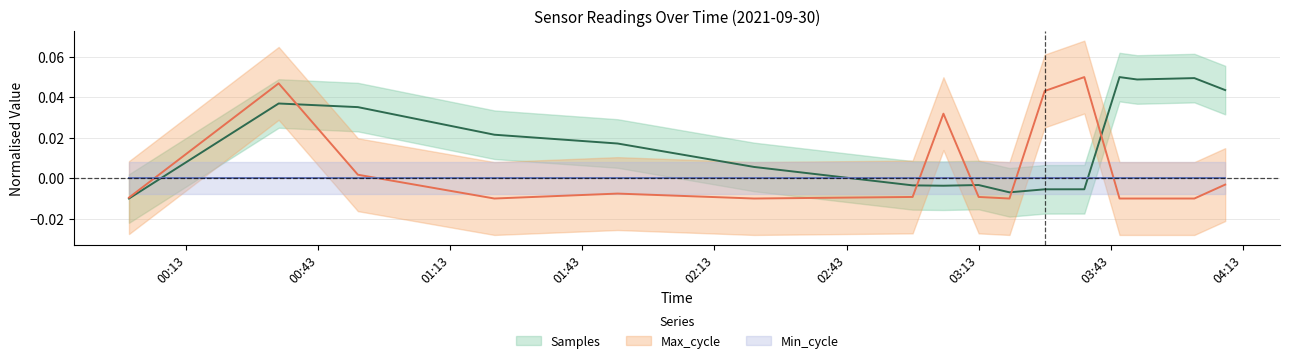

Reading left to right, extract all data points from this chart.

Samples: 00:00=-0.0	00:34=0.0	00:52=0.0	01:23=0.0	01:51=0.0	02:22=0.0	02:58=-0.0	03:05=-0.0	03:13=-0.0	03:20=-0.0	03:28=-0.0	03:37=-0.0	03:45=0.0	03:49=0.0	04:02=0.0	04:09=0.0
Max_cycle: 00:00=-0.0	00:34=0.0	00:52=0.0	01:23=-0.0	01:51=-0.0	02:22=-0.0	02:58=-0.0	03:05=0.0	03:13=-0.0	03:20=-0.0	03:28=0.0	03:37=0.0	03:45=-0.0	03:49=-0.0	04:02=-0.0	04:09=-0.0